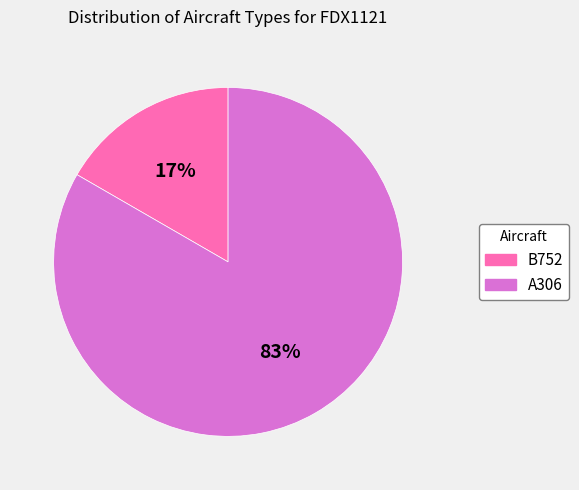

Does A306 account for over 50% of the chart?

Yes